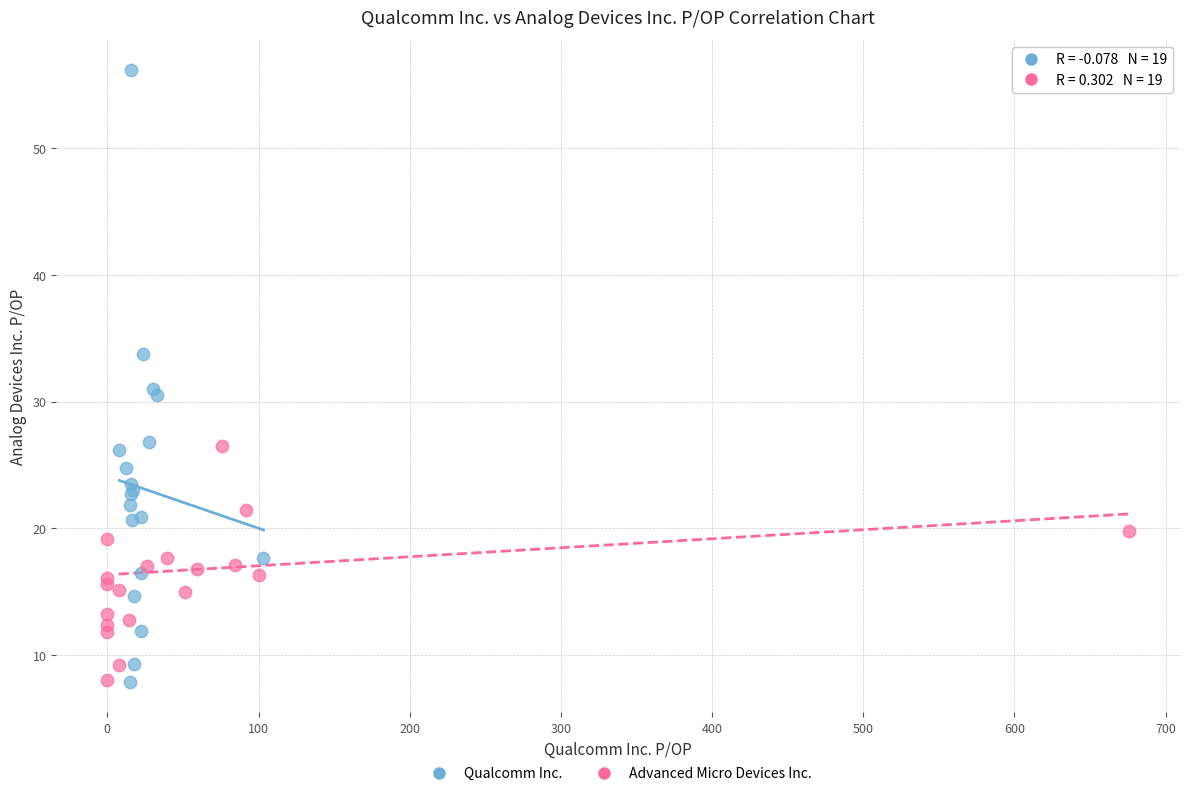

Which series reaches the maximum Y coordinate?

Qualcomm Inc.